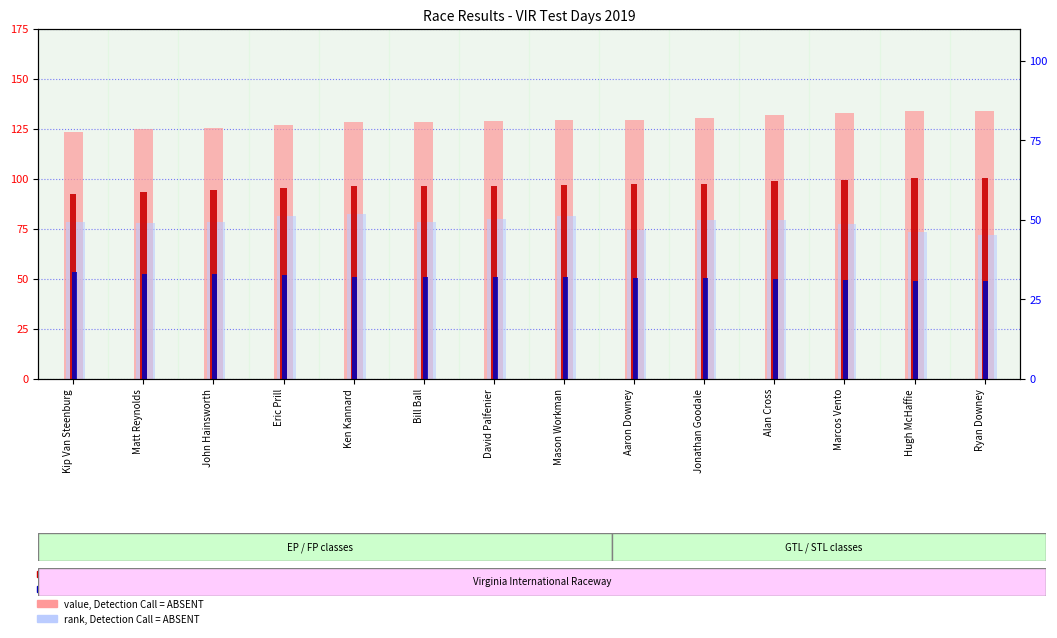

What is the total value across all series at Ken Kannard?

339.3